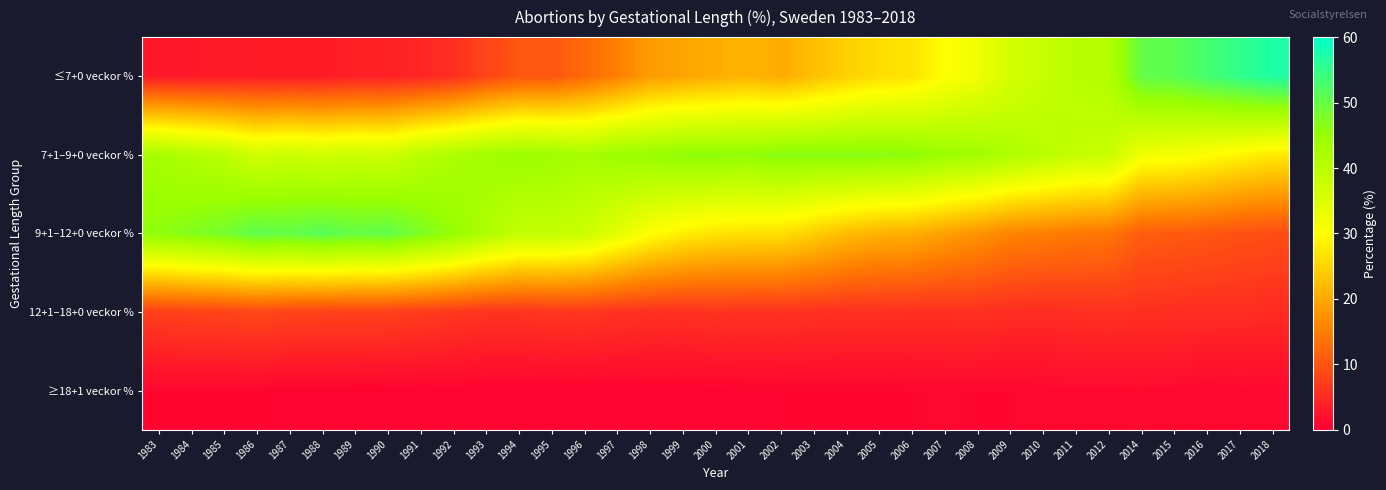

Which series has the largest range (max minus min)?

≤7+0 veckor %